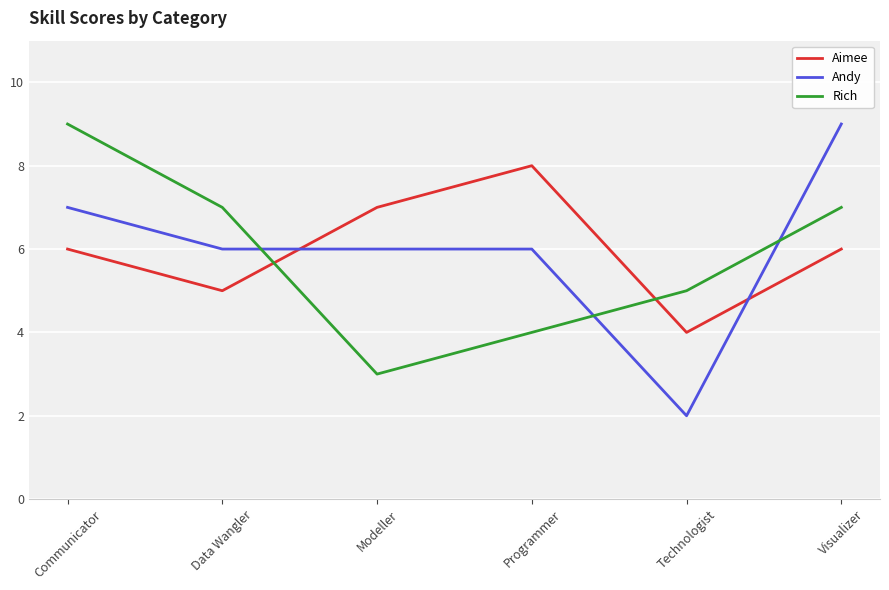

True or false: Rich has a value of 1 at Modeller.

False